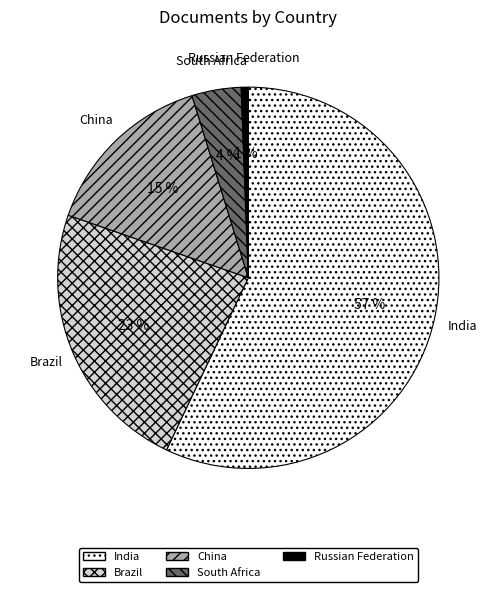

How many slices are in this pie chart?

5